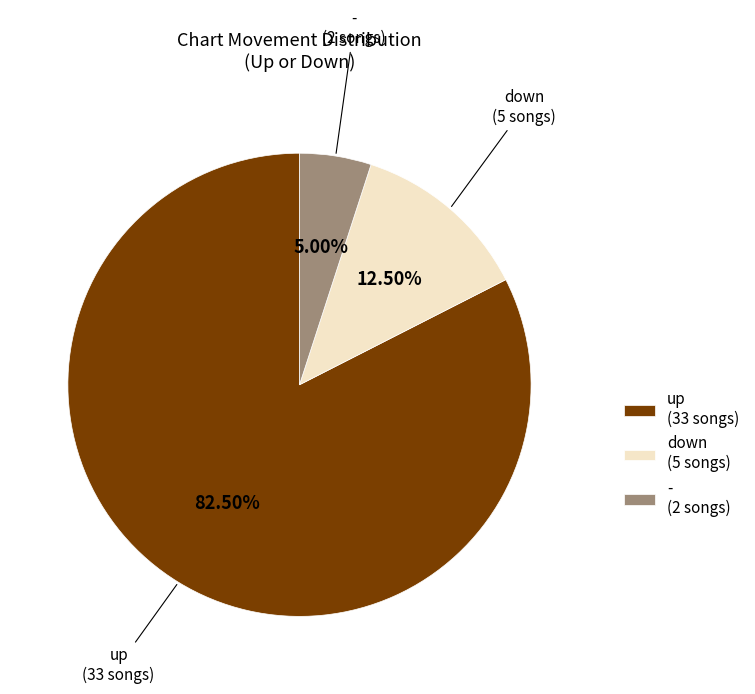

The down slice represents 24% of the pie. True or false?

False